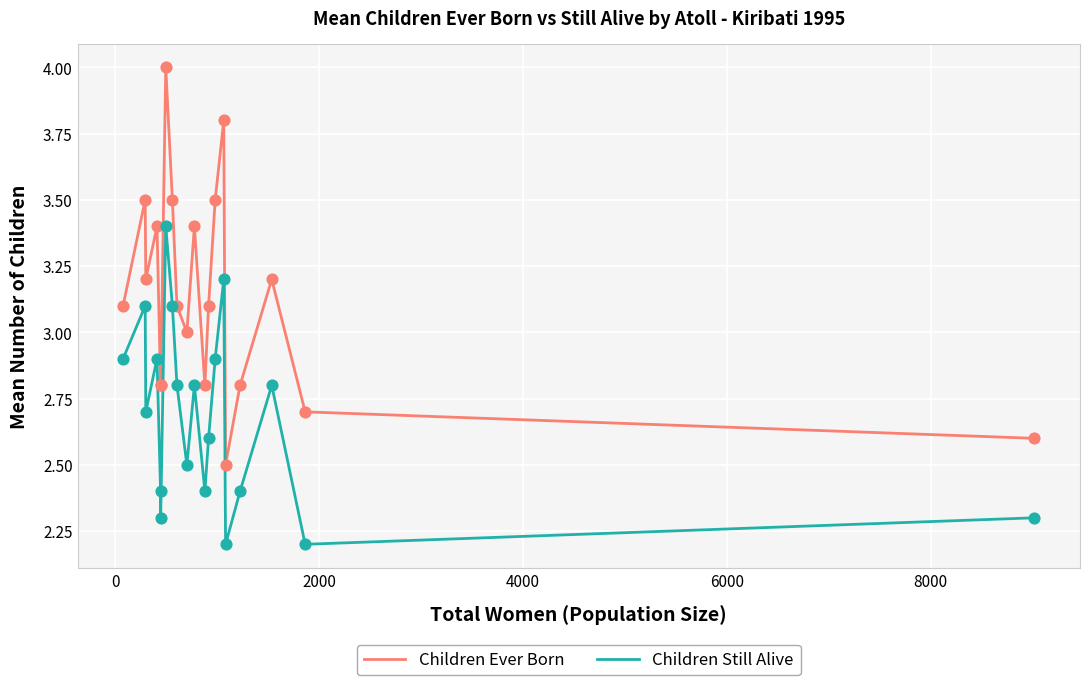

Which series has the largest total across all categories?

Children Ever Born